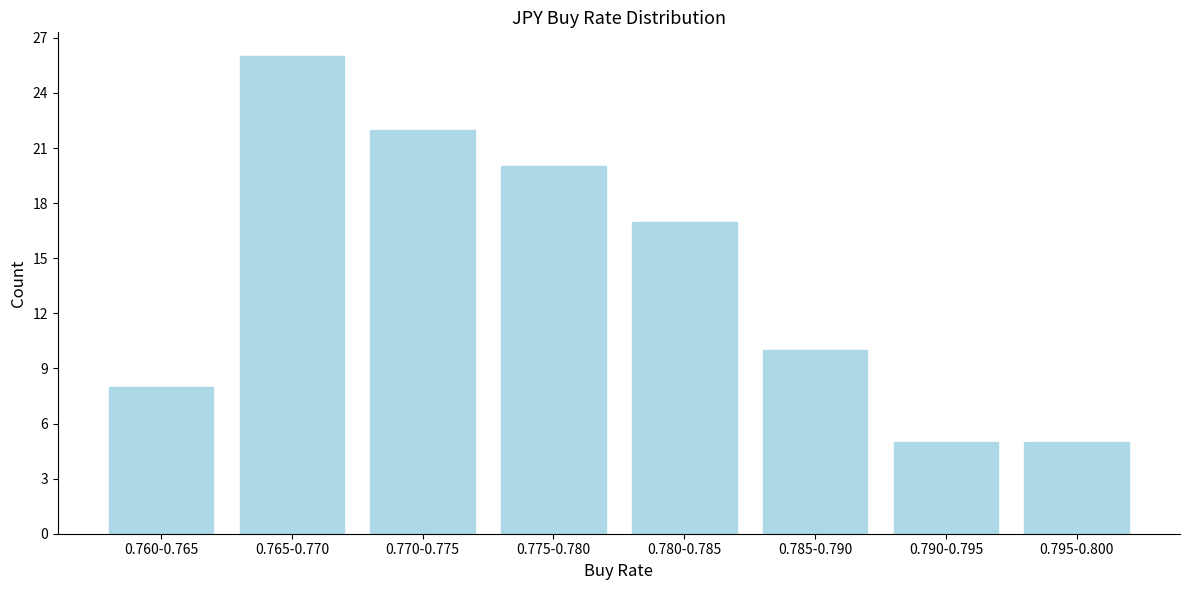

Reading left to right, list all the values displayed in this chart.

8	26	22	20	17	10	5	5